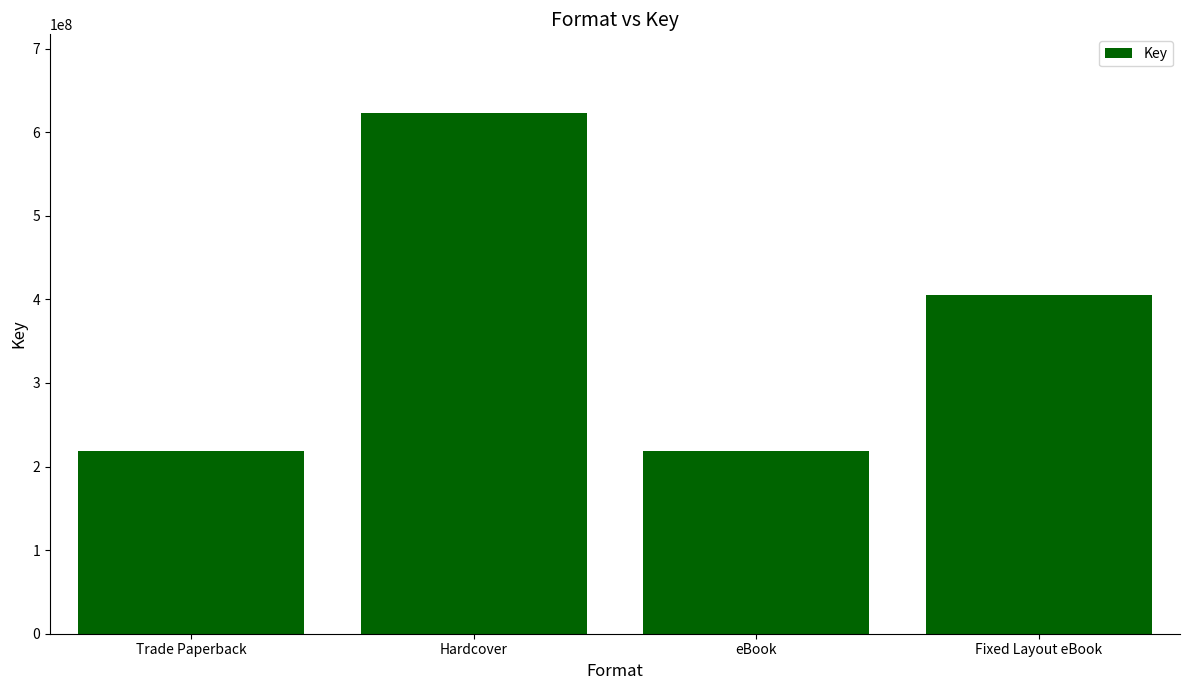

Which has a higher value, Fixed Layout eBook or Trade Paperback?

Fixed Layout eBook